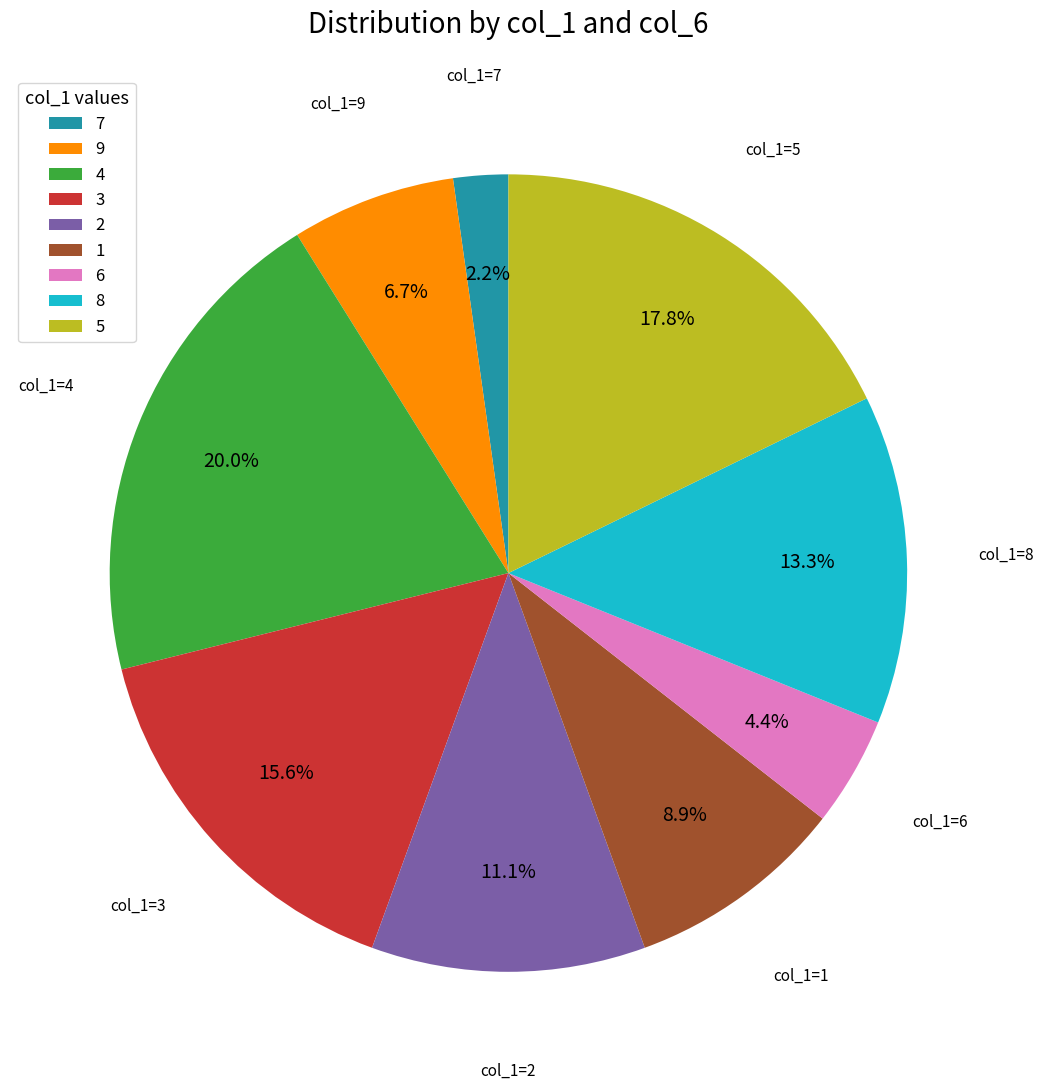

To the nearest percent, what is the difference between the largest and smallest slice percentages?

18%